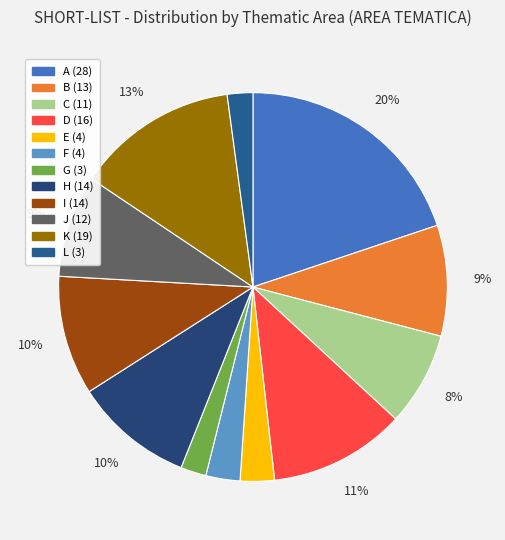

How many segments does this pie chart have?

12